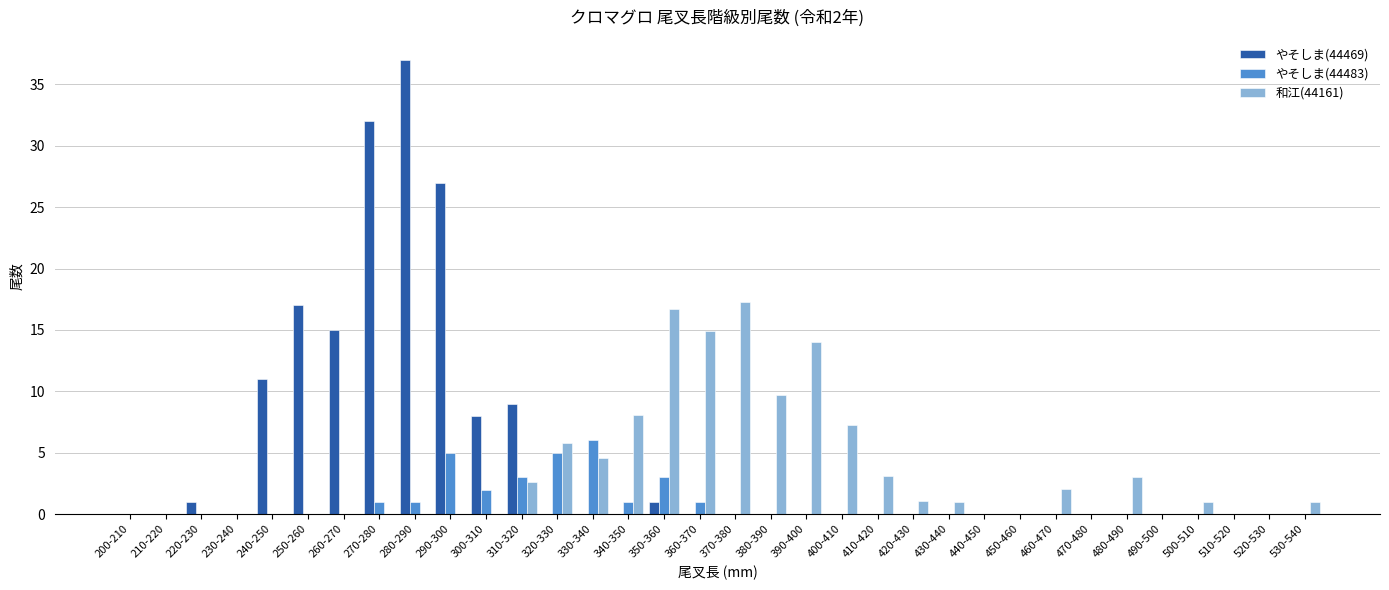

True or false: やそしま(44469) has a value of 23.6 at 480-490.

False